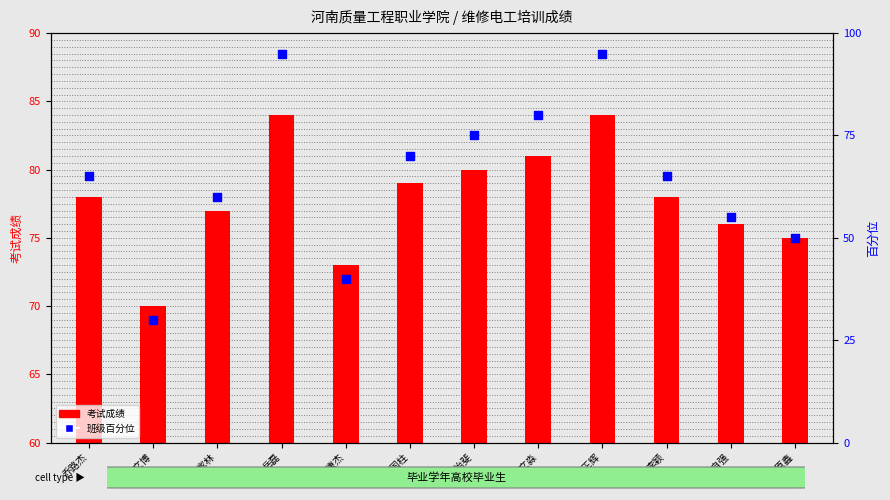

Is the value of 考试成绩 at 马原鑫 greater than the value of 班级百分位 at 王国柱?

No